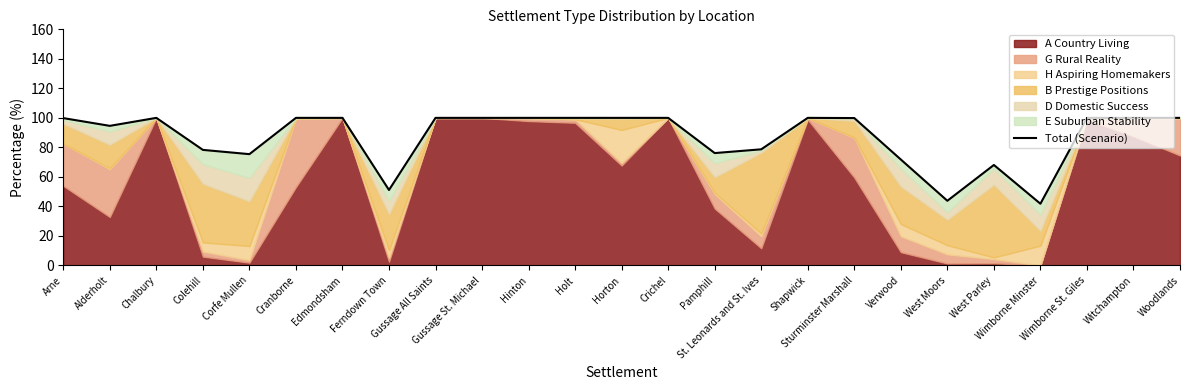

How many categories are shown in the chart?

25